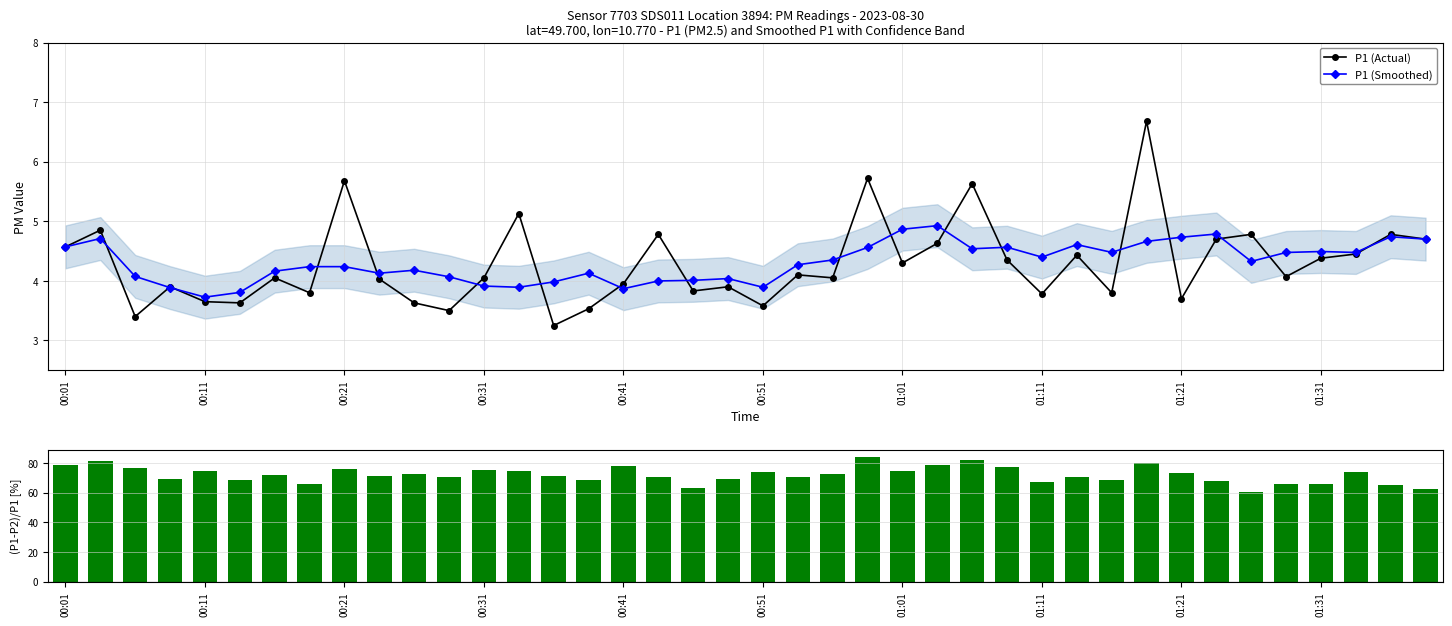

Count the number of data series in this chart.

3